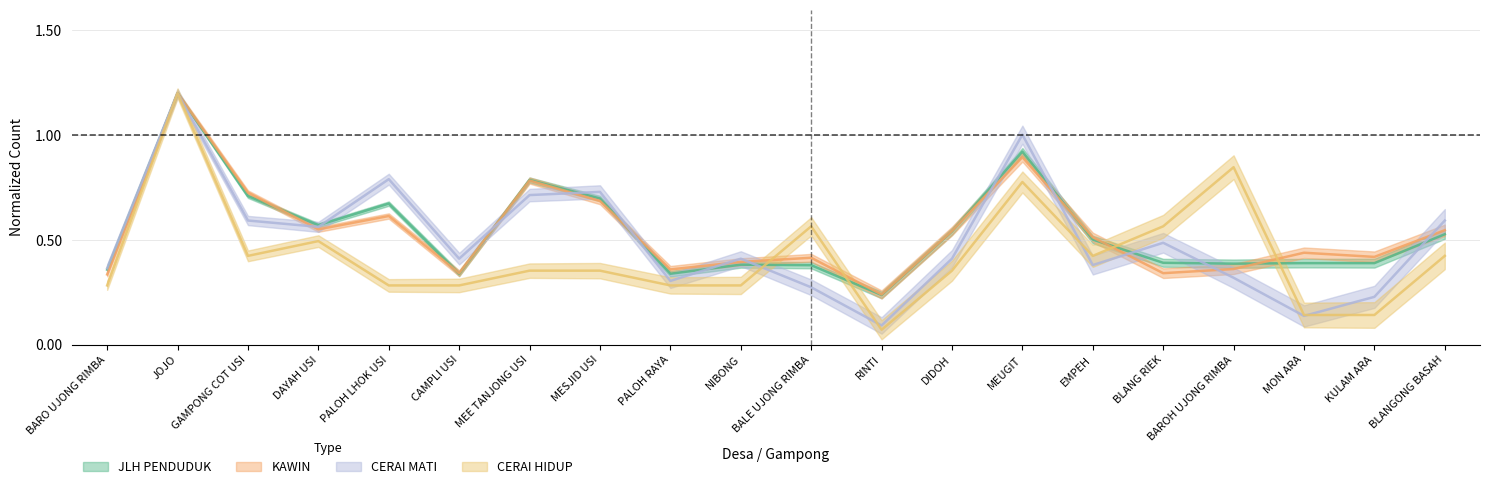

Which series has the largest range (max minus min)?

CERAI HIDUP